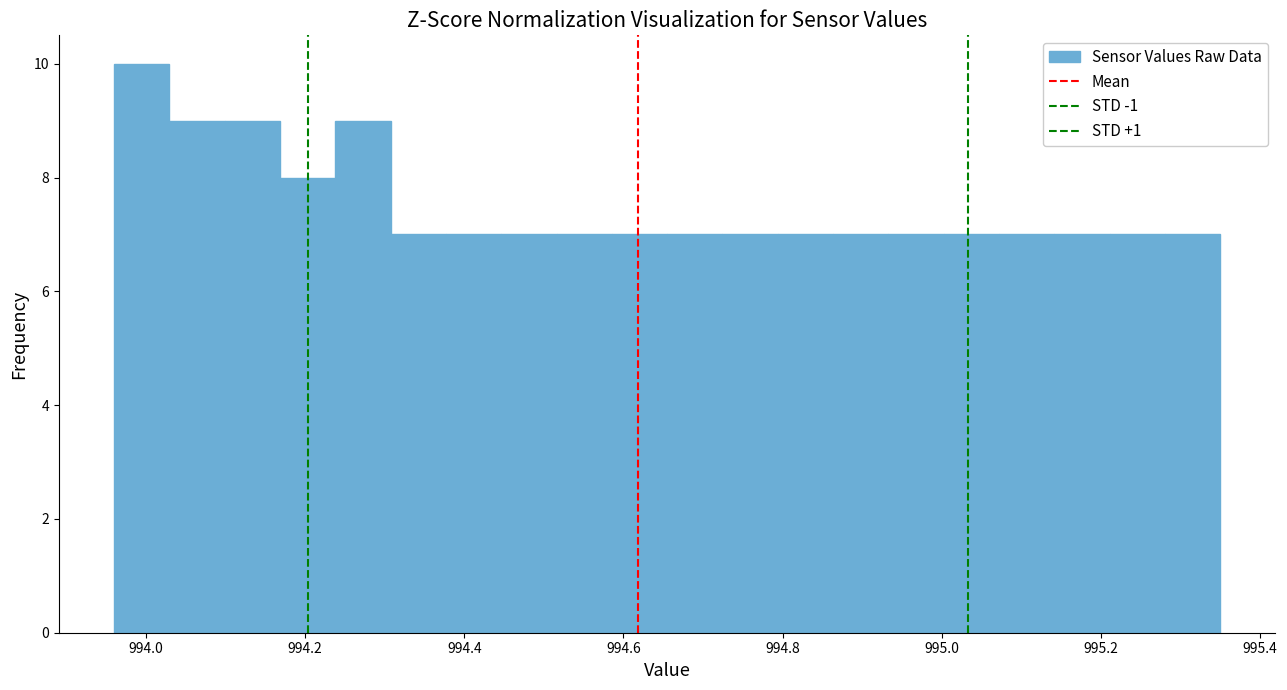

Read against the x-axis, roughly where is the centre of the tallest bar?

994.00